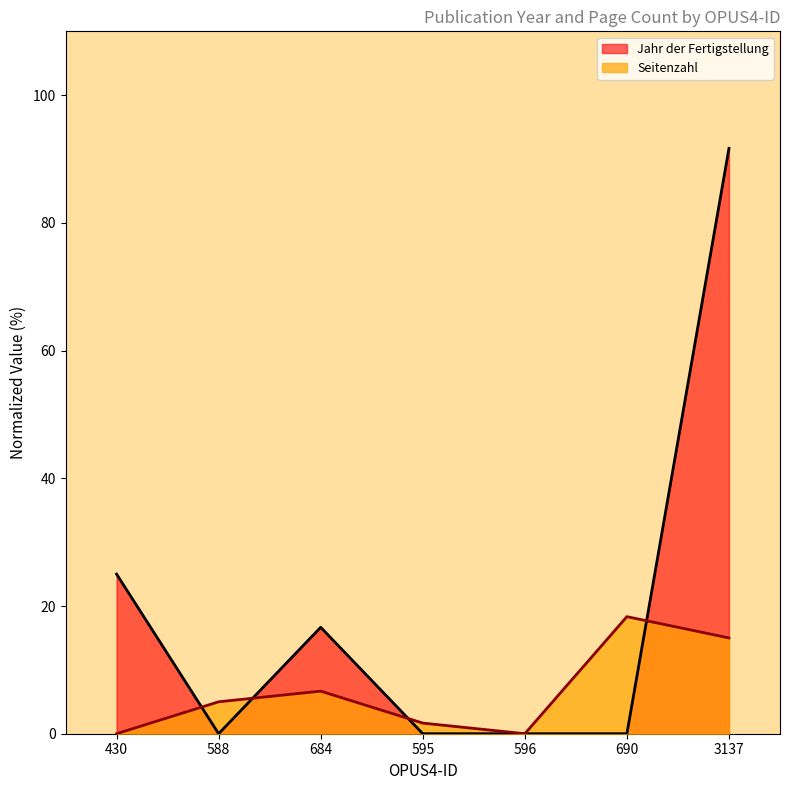

Which series has the largest total across all categories?

Jahr der Fertigstellung